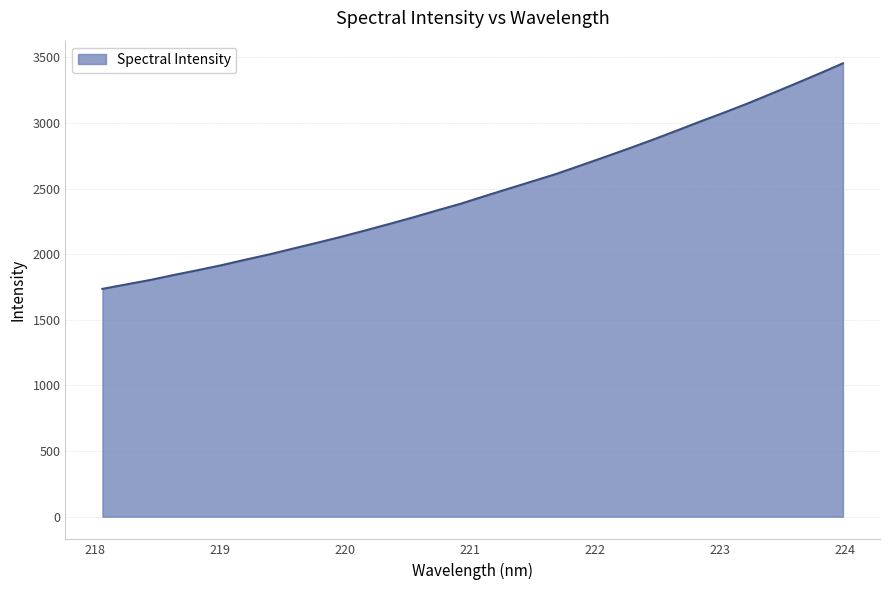

What is the difference between the maximum and minimum values?

1718.6